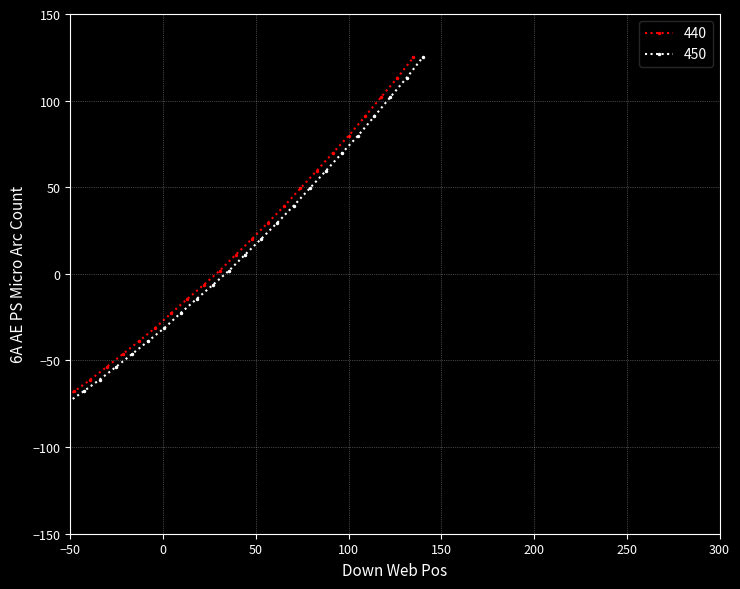

How many positive values does the 440 series have?

13